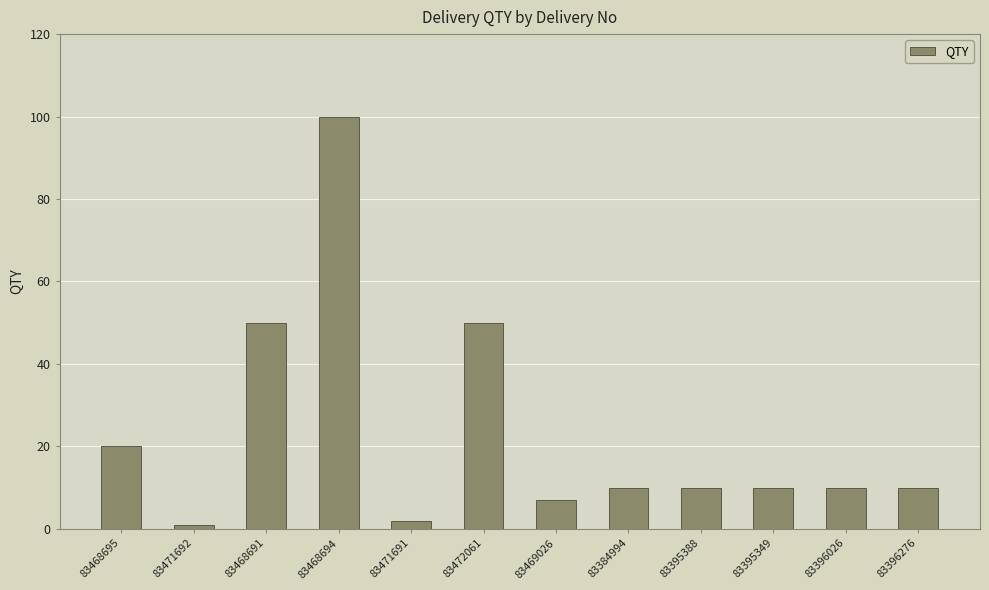

Reading right to left, what are all the values shown in this chart?

83396276=10	83396026=10	83395349=10	83395388=10	83384994=10	83469026=7	83472061=50	83471691=2	83468694=100	83468691=50	83471692=1	83468695=20